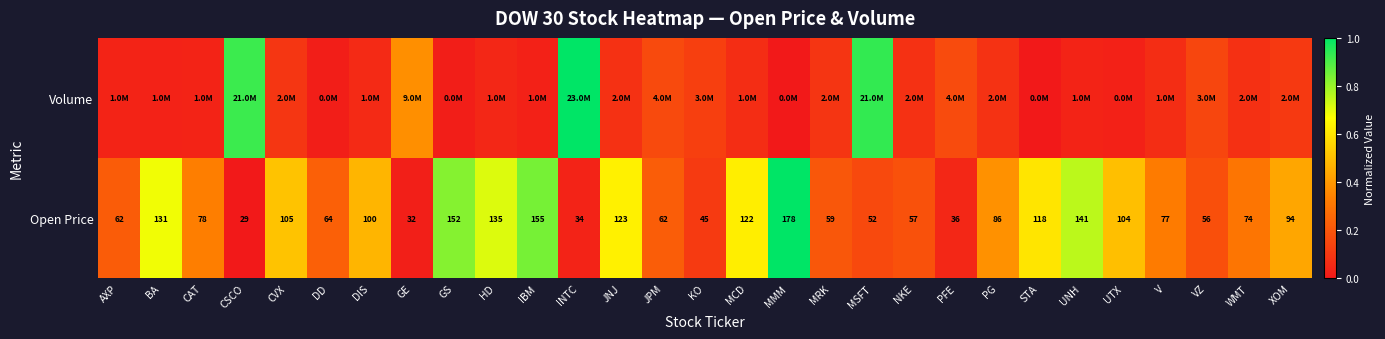

At which label does Open Price first exceed 78?

BA